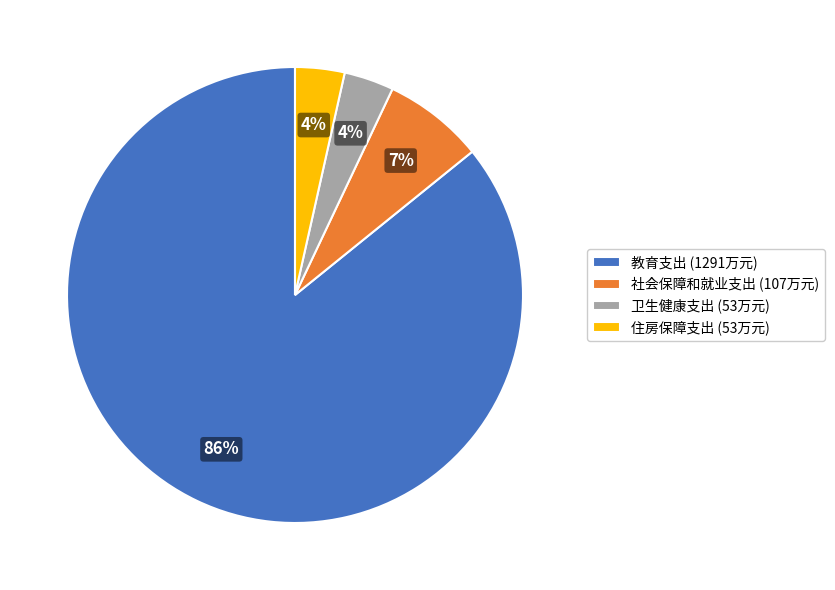

Which category has the biggest portion of the pie?

教育支出